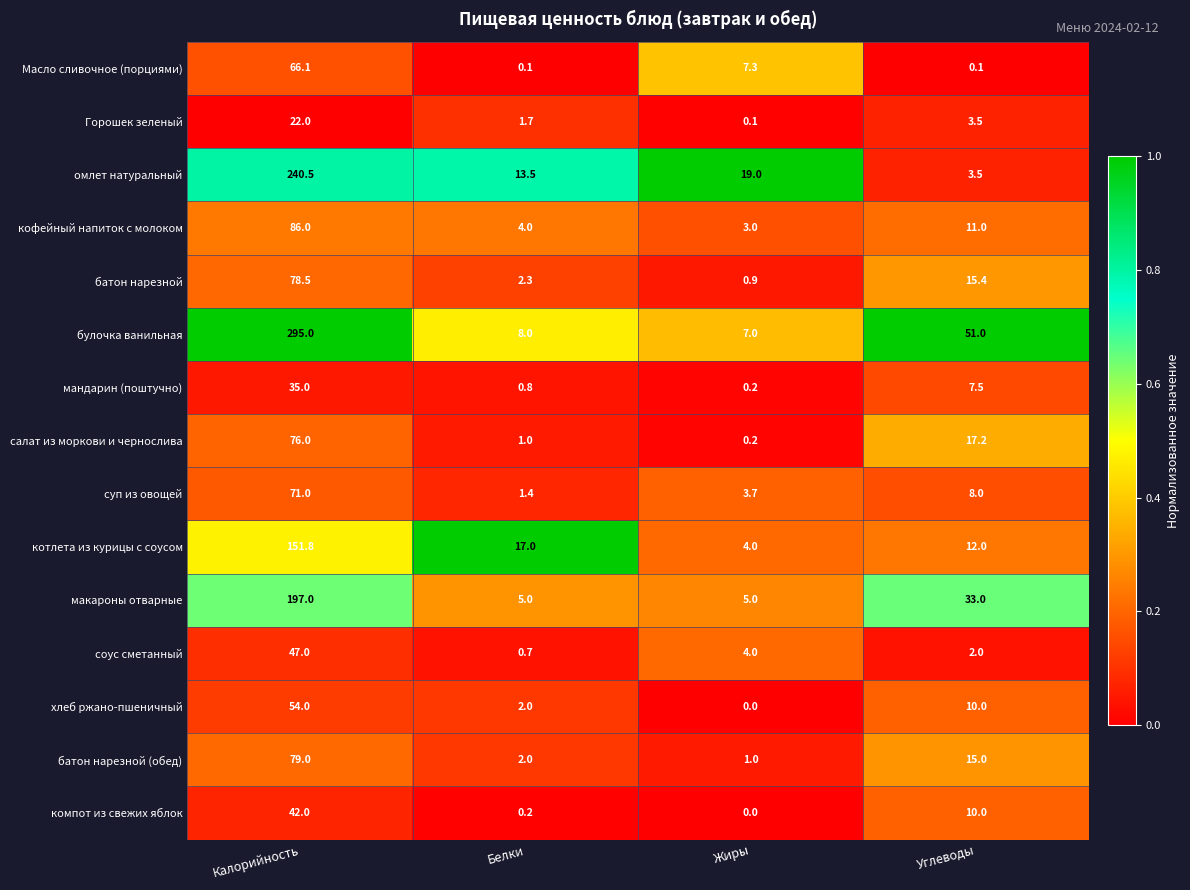

Which series changed the most between Жиры and Углеводы?

булочка ванильная